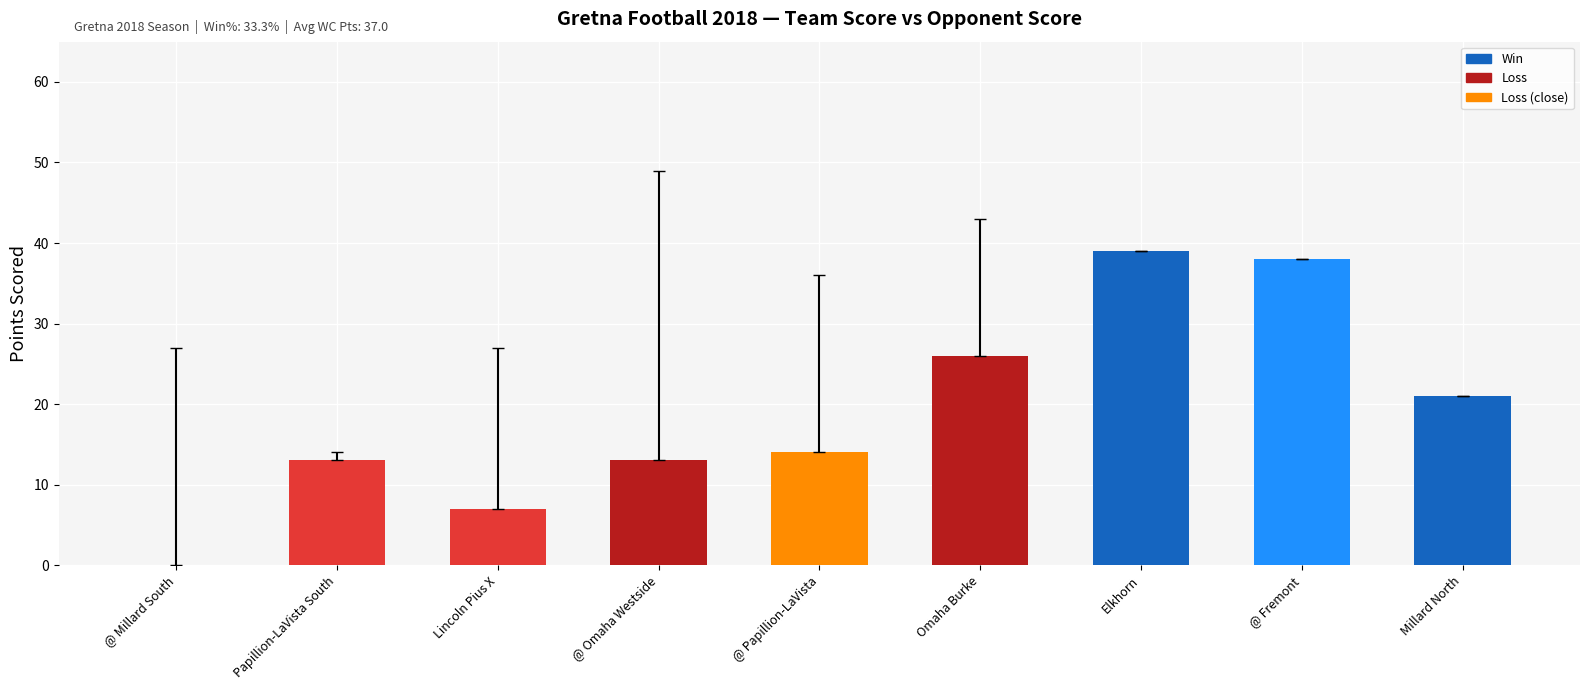

Where does the data first go above 27?

@ Omaha Westside